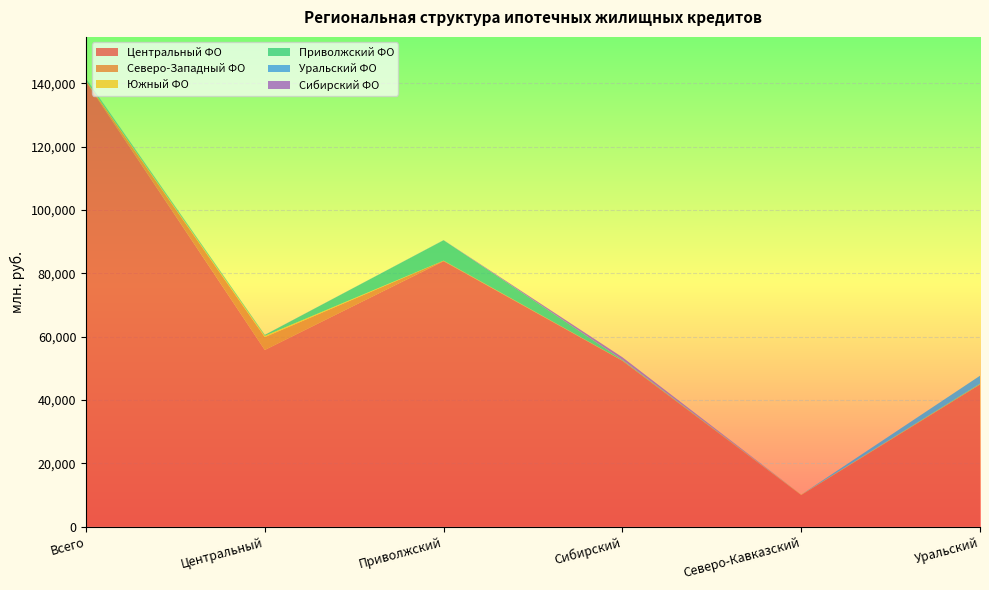

Reading left to right, list all the values displayed in this chart.

Центральный ФО: Всего=140643	Центральный=55806	Приволжский=83858	Сибирский=52417	Северо-Кавказский=9993	Уральский=44911
Северо-Западный ФО: Всего=208	Центральный=4060	Приволжский=162	Сибирский=71	Северо-Кавказский=36	Уральский=85
Южный ФО: Всего=123	Центральный=408	Приволжский=20	Сибирский=13	Северо-Кавказский=76	Уральский=11
Приволжский ФО: Всего=439	Центральный=267	Приволжский=6411	Сибирский=169	Северо-Кавказский=6	Уральский=197
Уральский ФО: Всего=122	Центральный=36	Приволжский=51	Сибирский=58	Северо-Кавказский=7	Уральский=2467
Сибирский ФО: Всего=17	Центральный=4	Приволжский=7	Сибирский=798	Северо-Кавказский=0	Уральский=1